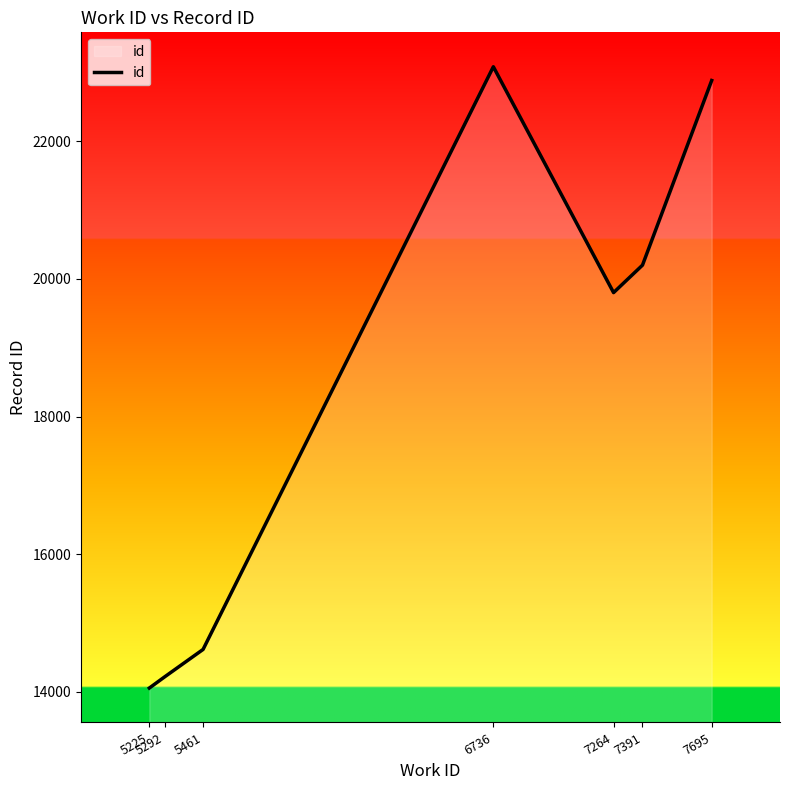

Is it true that the value at 5461 is 14617?

True